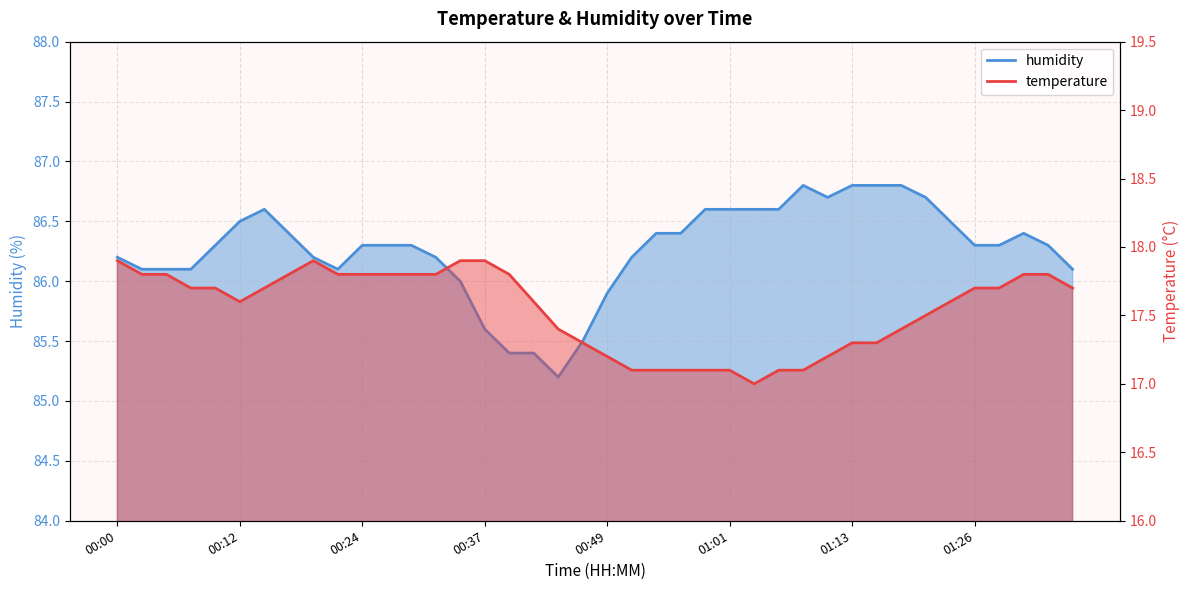

At which label does humidity reach its peak?

01:08